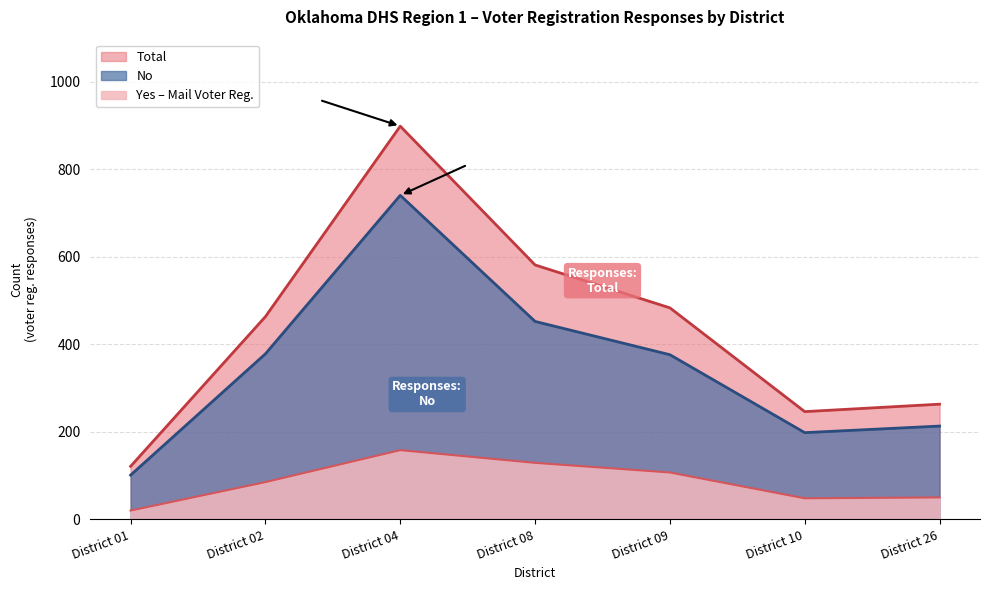

Reading left to right, extract all data points from this chart.

Total: District 01=121	District 02=463	District 04=898	District 08=581	District 09=483	District 10=246	District 26=263
No: District 01=101	District 02=378	District 04=740	District 08=452	District 09=376	District 10=198	District 26=213
Yes: District 01=20	District 02=85	District 04=158	District 08=129	District 09=107	District 10=48	District 26=50